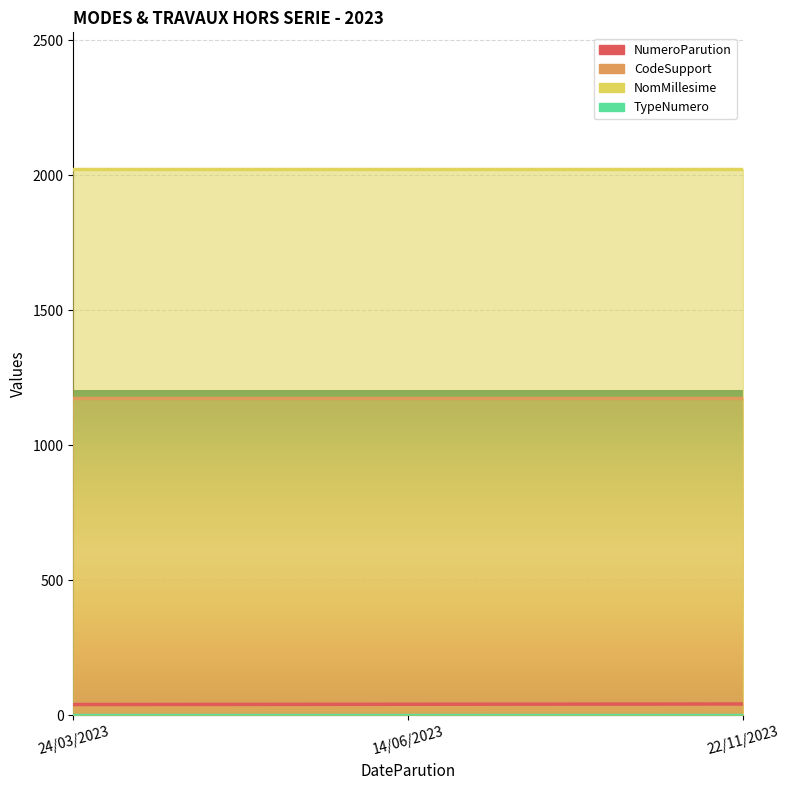

Is the value of NumeroParution at 14/06/2023 greater than the value of CodeSupport at 24/03/2023?

No